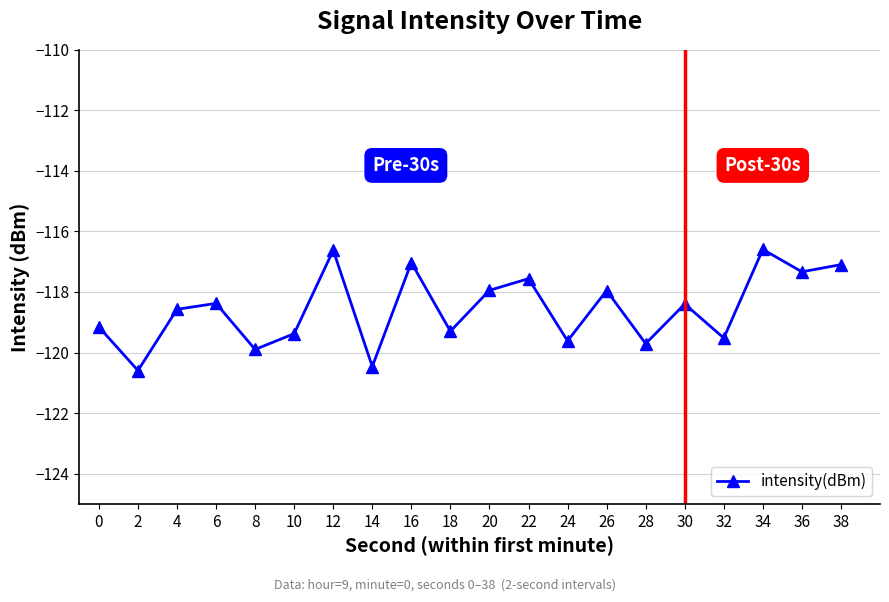

What is the change in value from 16 to 36?

-0.3